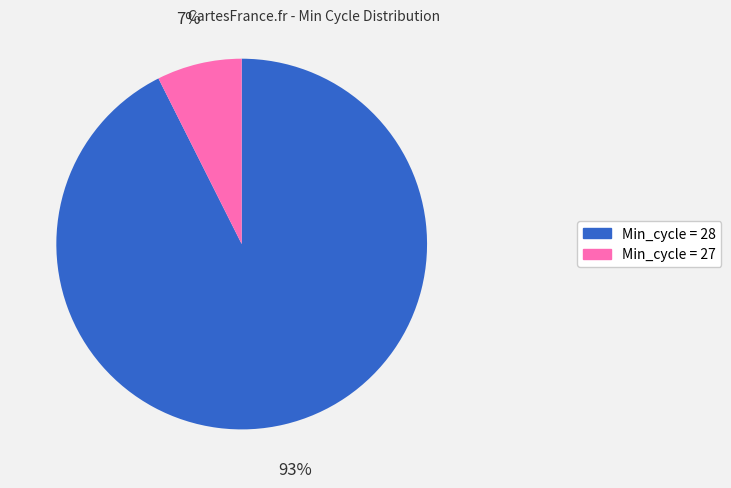

To the nearest percent, what is the average slice percentage?

50%